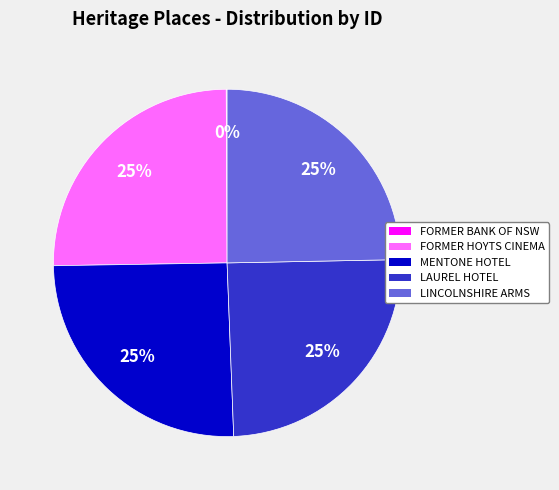

Is there a majority slice in this chart?

No